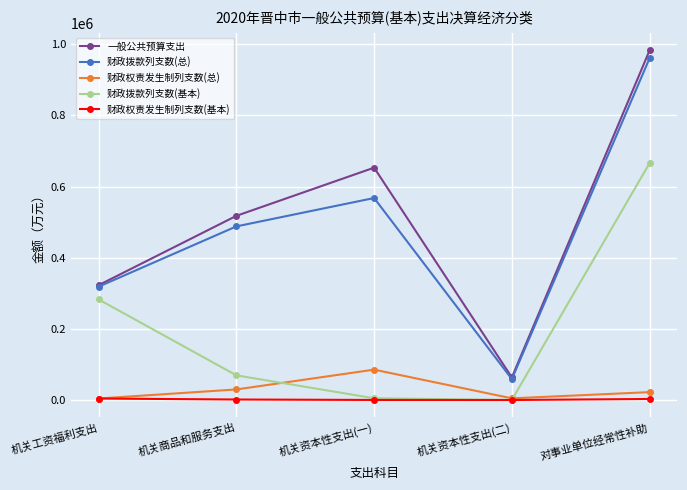

What is the value of the 财政拨款列支数(总) point at the 2nd from the left?

488042